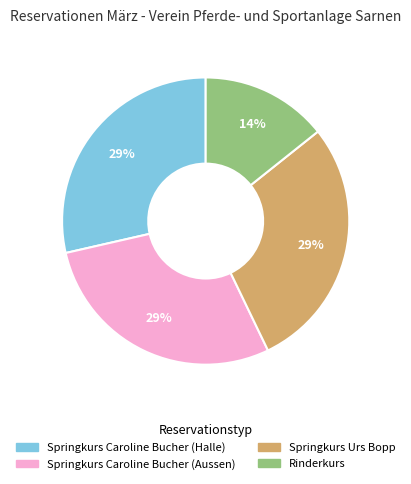

Does Rinderkurs represent more than half of the total?

No